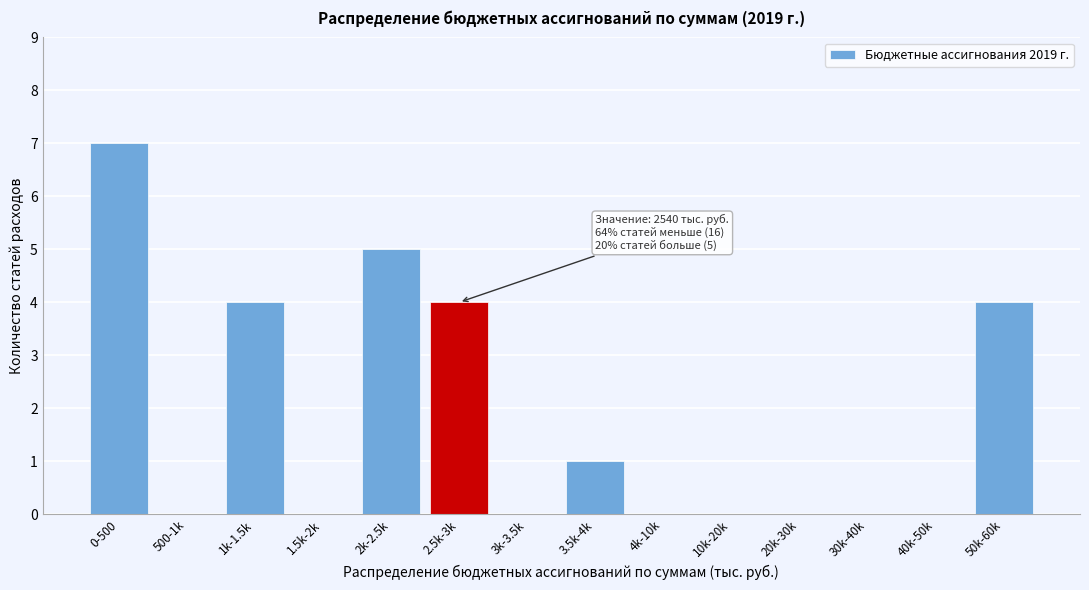

Reading left to right, transcribe all the data shown in this chart.

0-500=7	500-1k=0	1k-1.5k=4	1.5k-2k=0	2k-2.5k=5	2.5k-3k=4	3k-3.5k=0	3.5k-4k=1	4k-10k=0	10k-20k=0	20k-30k=0	30k-40k=0	40k-50k=0	50k-60k=4